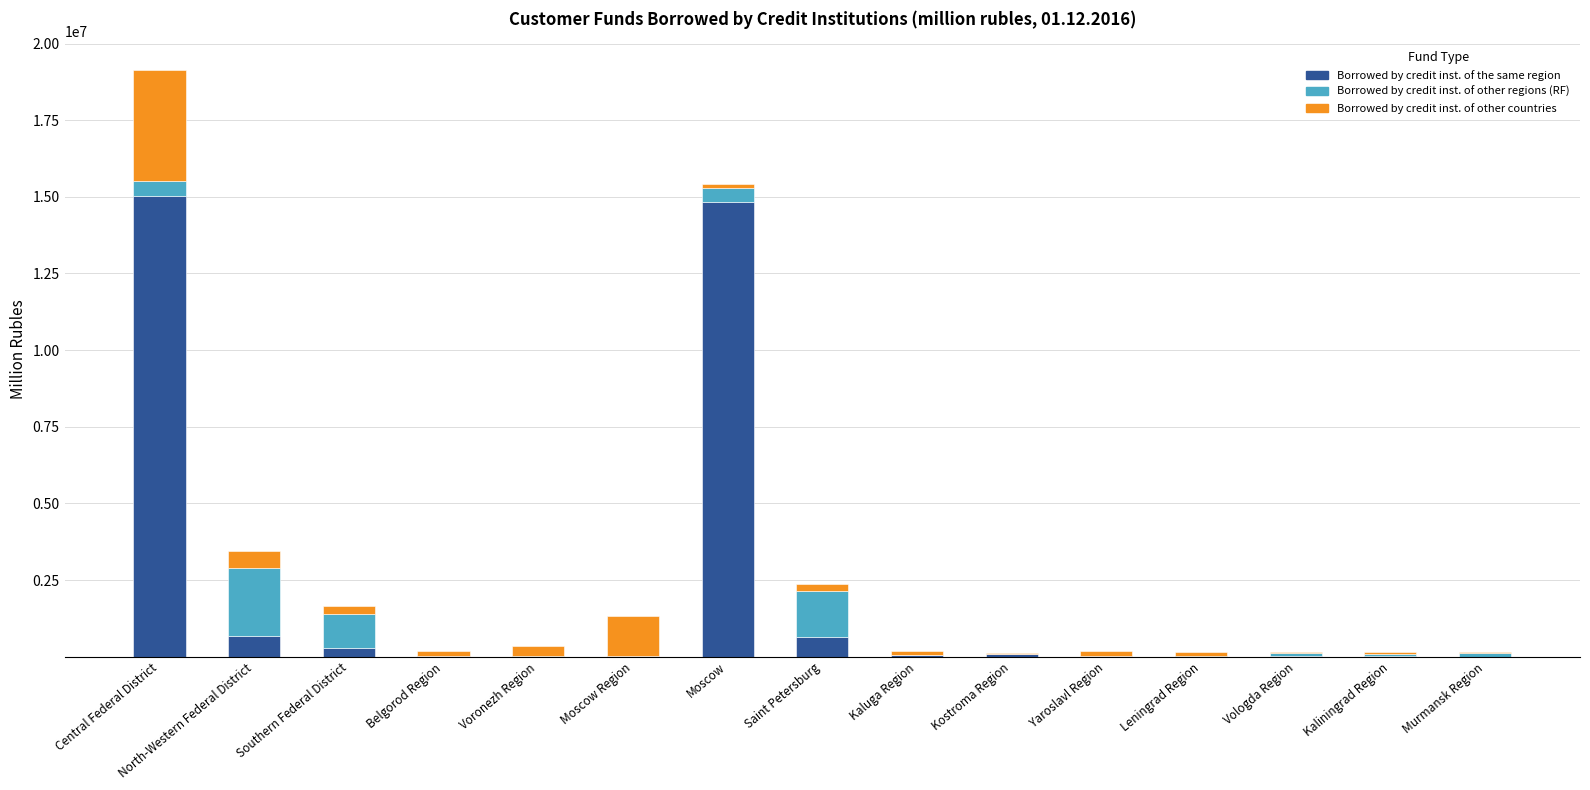

At which category is the sum across all series the highest?

Central Federal District